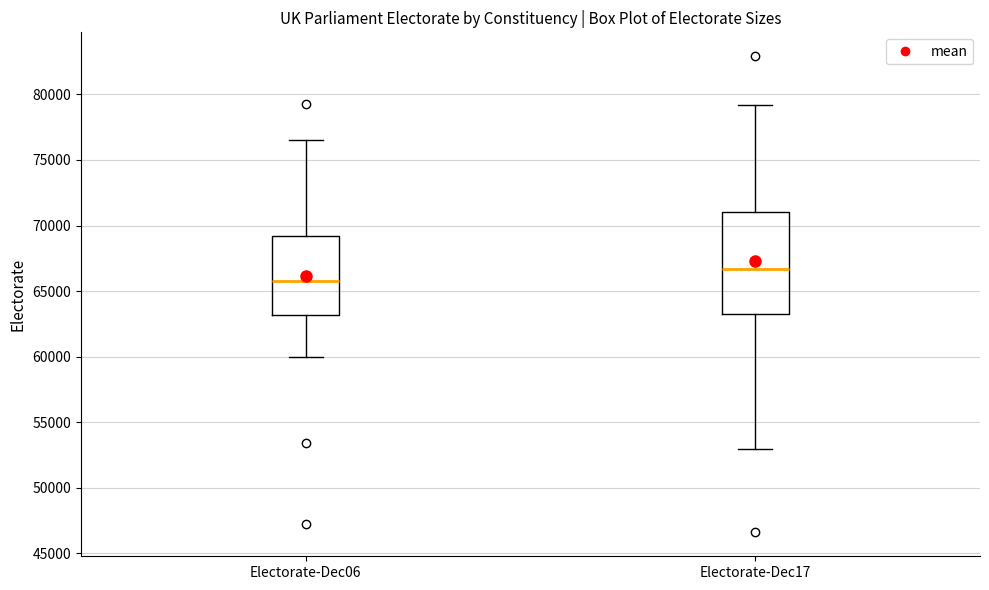

Which box has the highest median line?

Electorate-Dec17